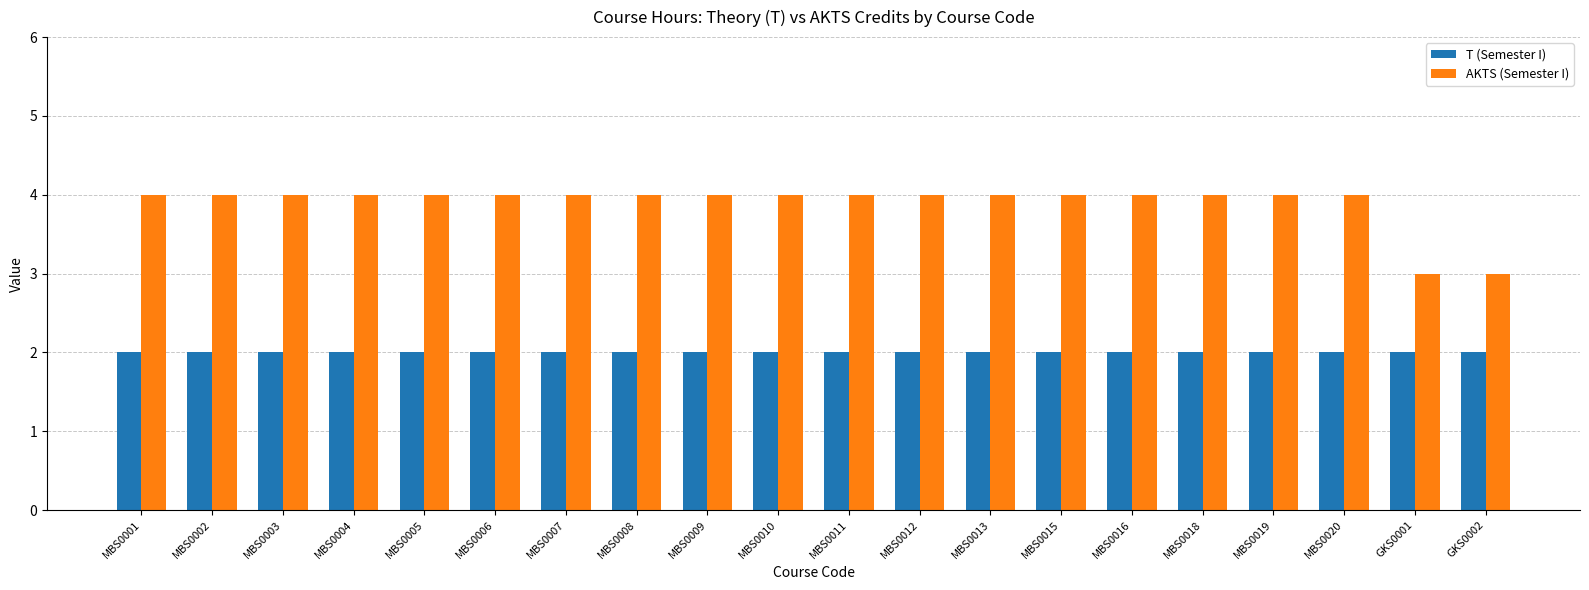

Which series has the largest total across all categories?

AKTS (Semester I)